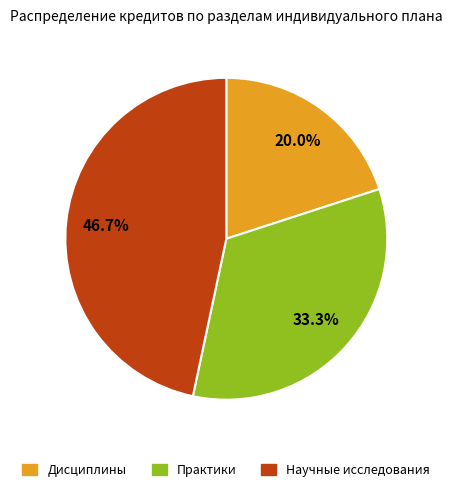

To the nearest percent, what is the difference between the largest and smallest slice percentages?

27%